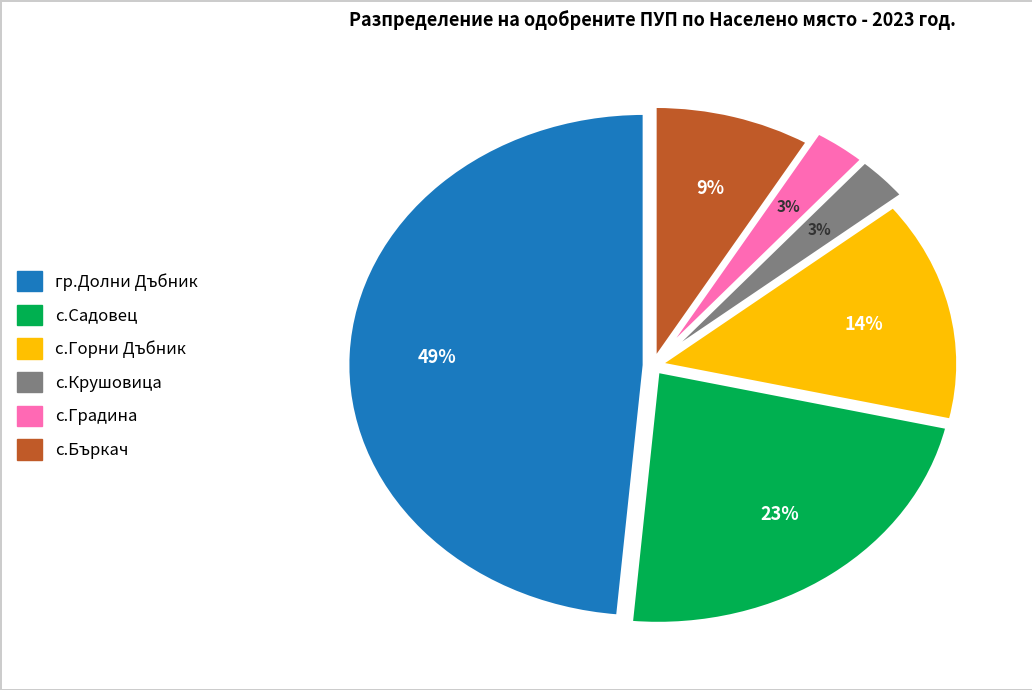

Which has a higher value, гр.Долни Дъбник or с.Бъркач?

гр.Долни Дъбник